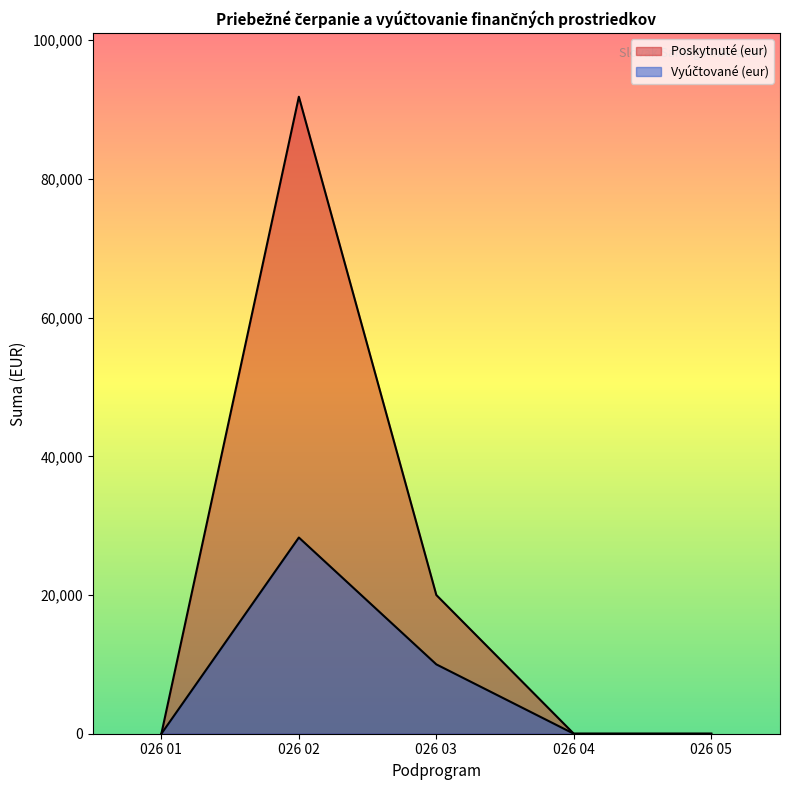

In Vyúčtované (eur), how many points are higher than both neighbors (excluding endpoints)?

1